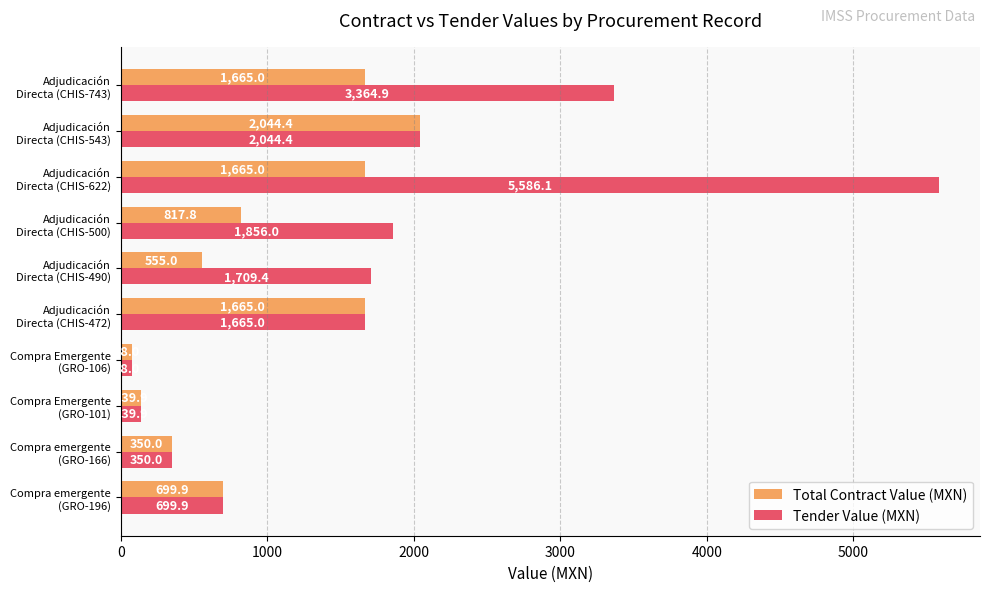

At which category is the sum across all series the highest?

Adjudicación
Directa (CHIS-622)